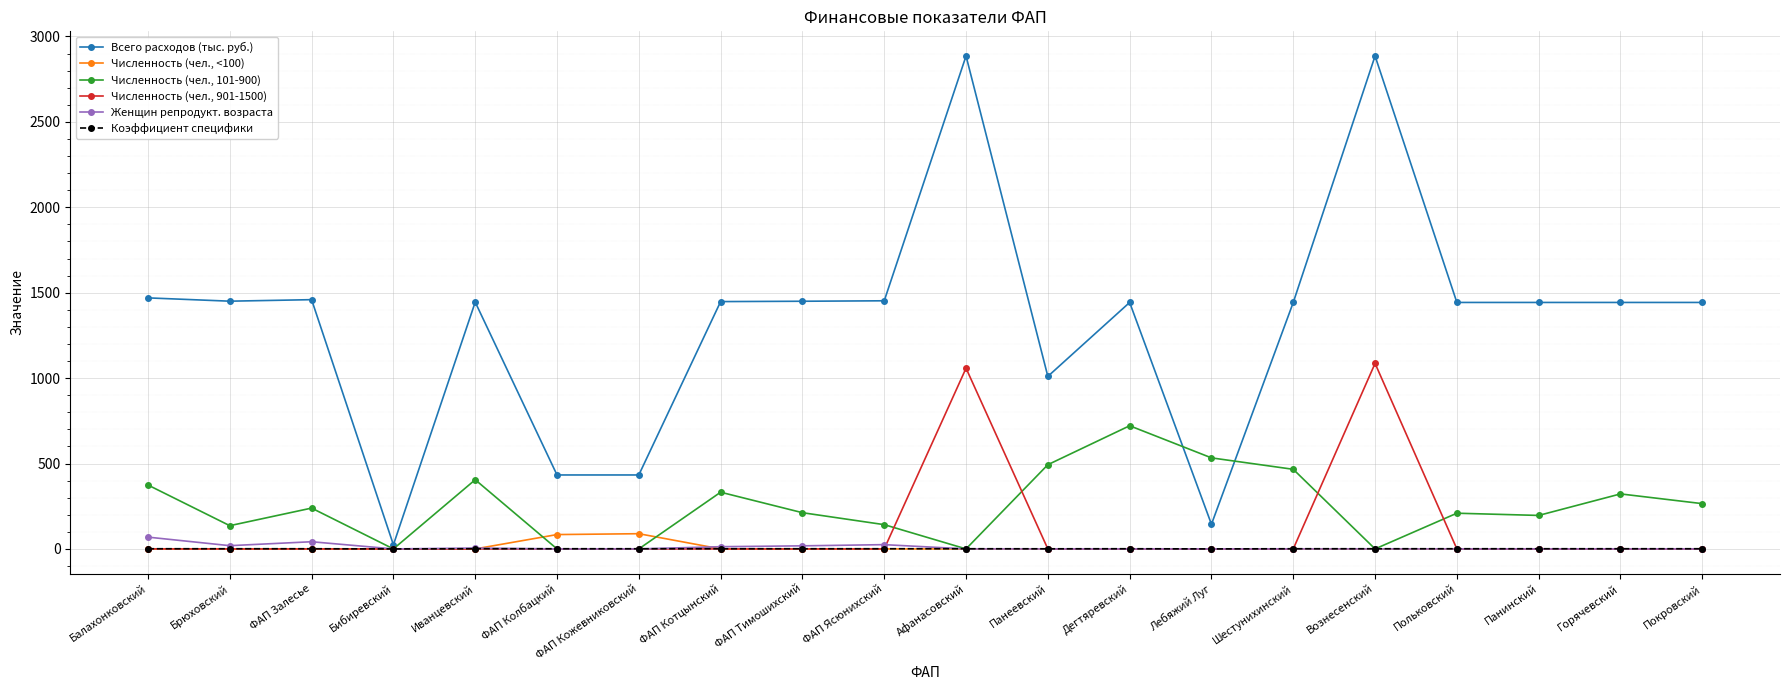

What is the maximum value for Женщин репродукт. возраста?

69.0